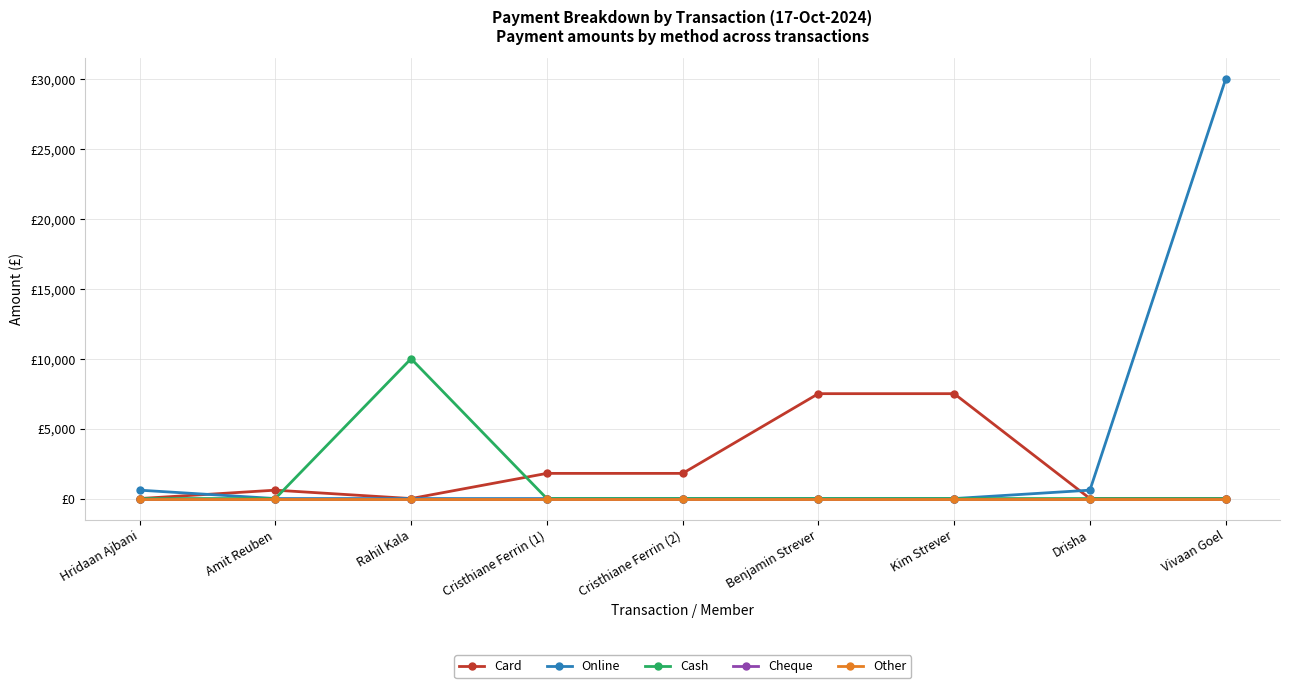

What is the label of the 4th point from the left?

Cristhiane Ferrin (1)